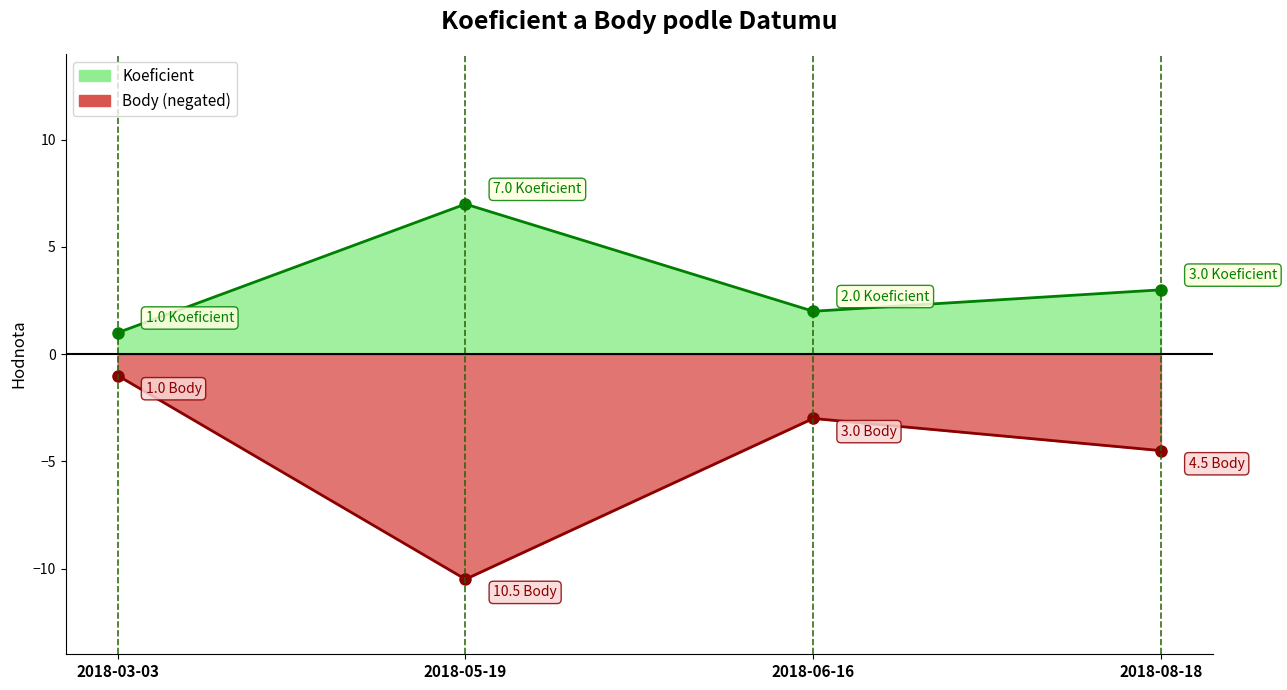

Where is the first local minimum for Koeficient?

2018-06-16